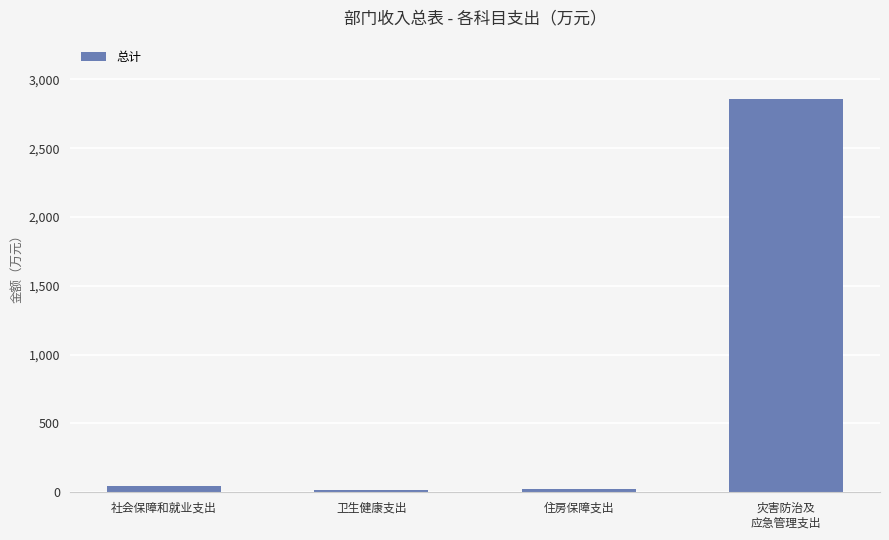

What is the difference between the values at 卫生健康支出 and 社会保障和就业支出?

31.9